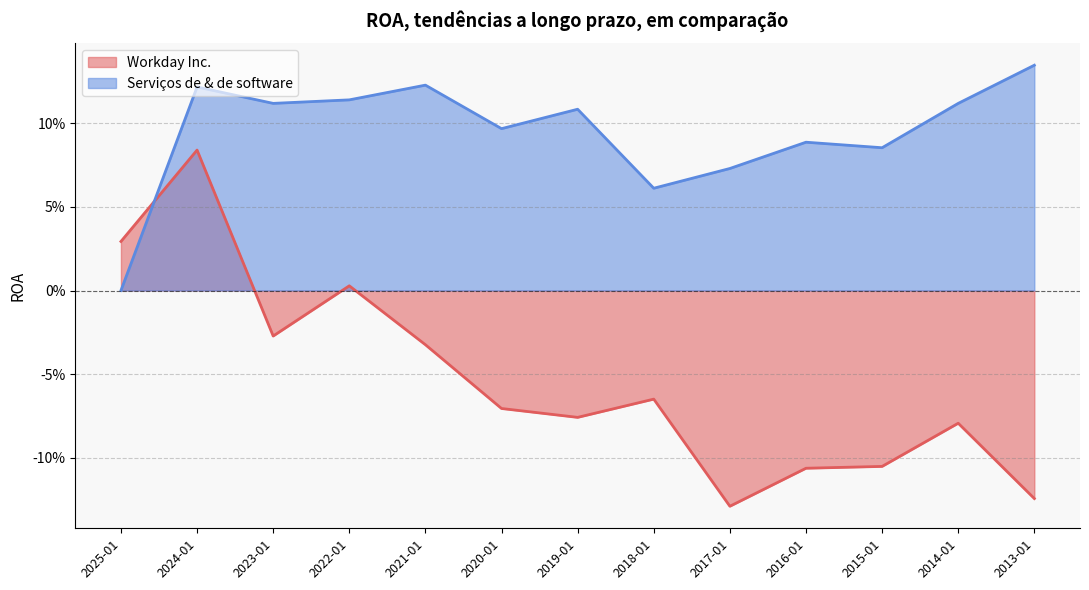

How many intersections are there between Workday Inc. and Serviços de & de software?

1